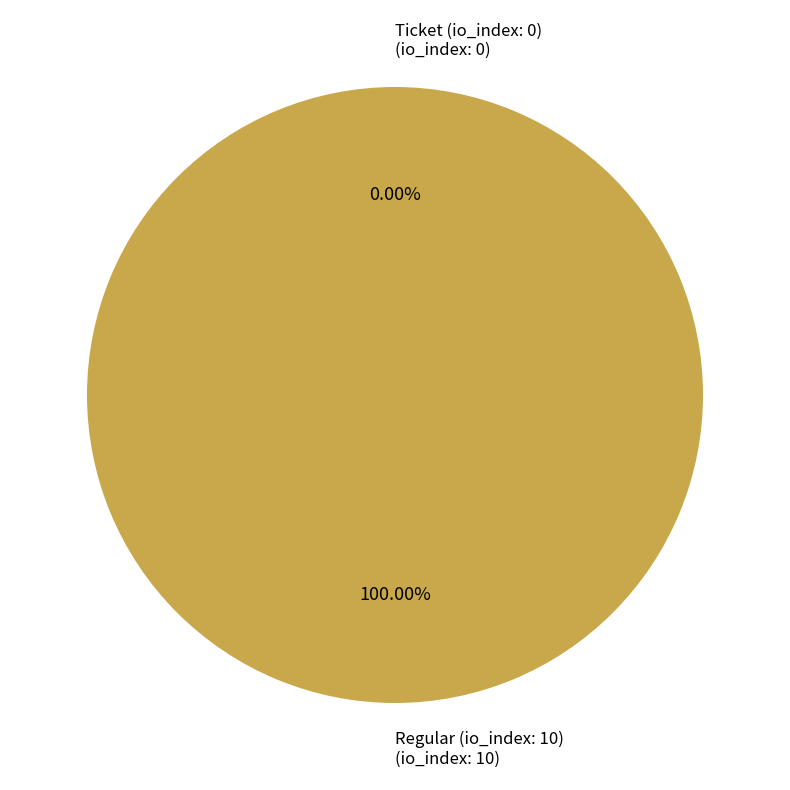

Combined, do Regular (io_index: 10) and Ticket (io_index: 0) account for over 50%?

Yes